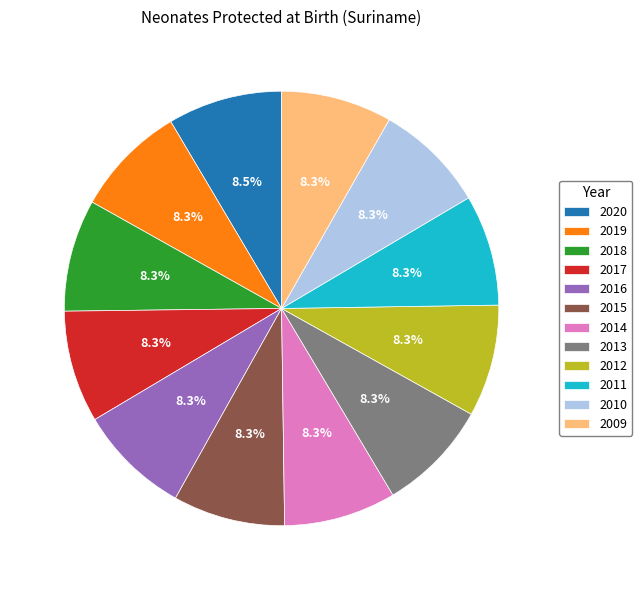

Is it true that 2016 is 1% of the pie?

False